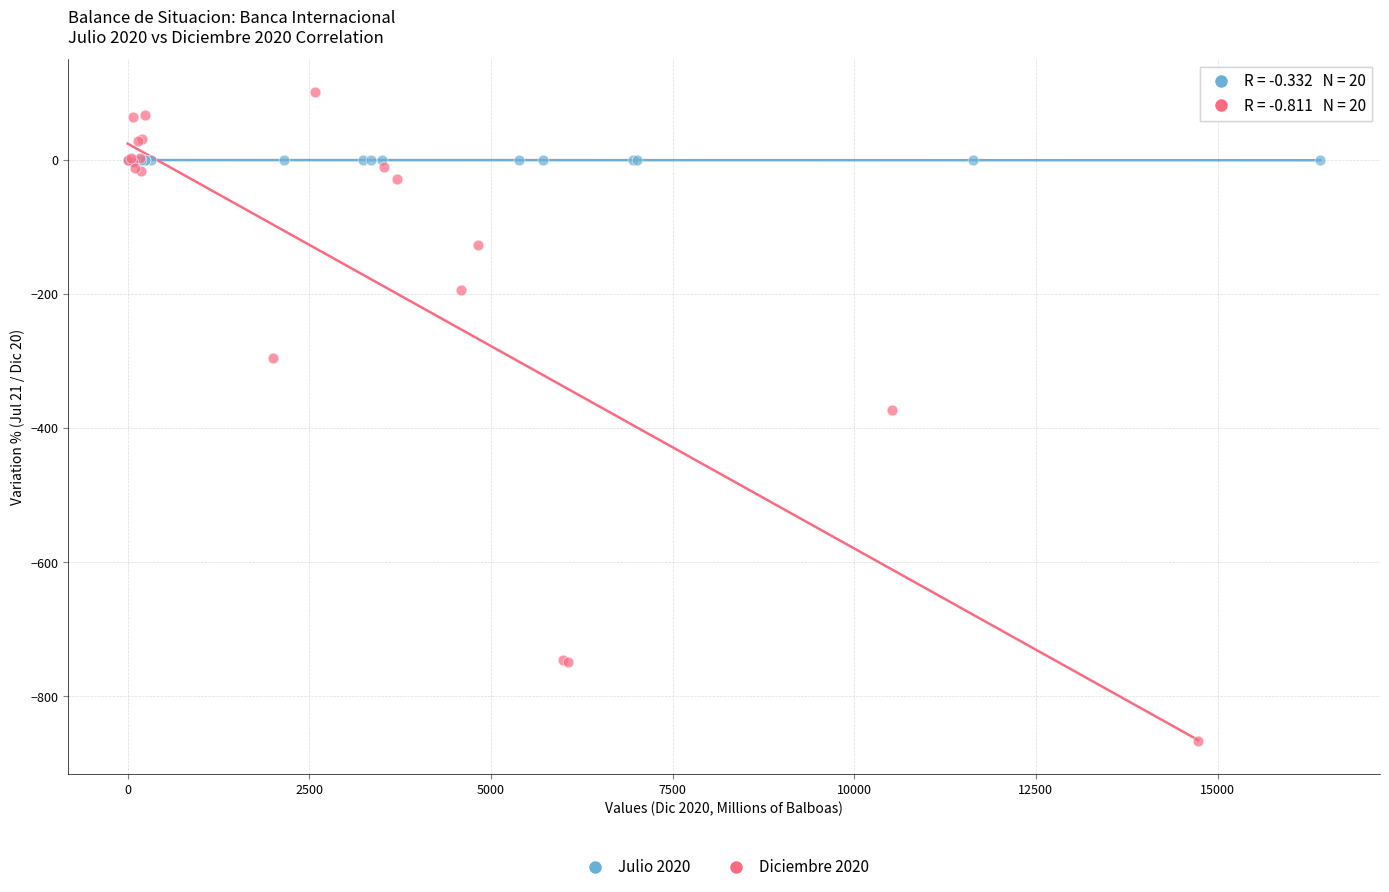

Which series contains the lowest Y value?

Diciembre 2020